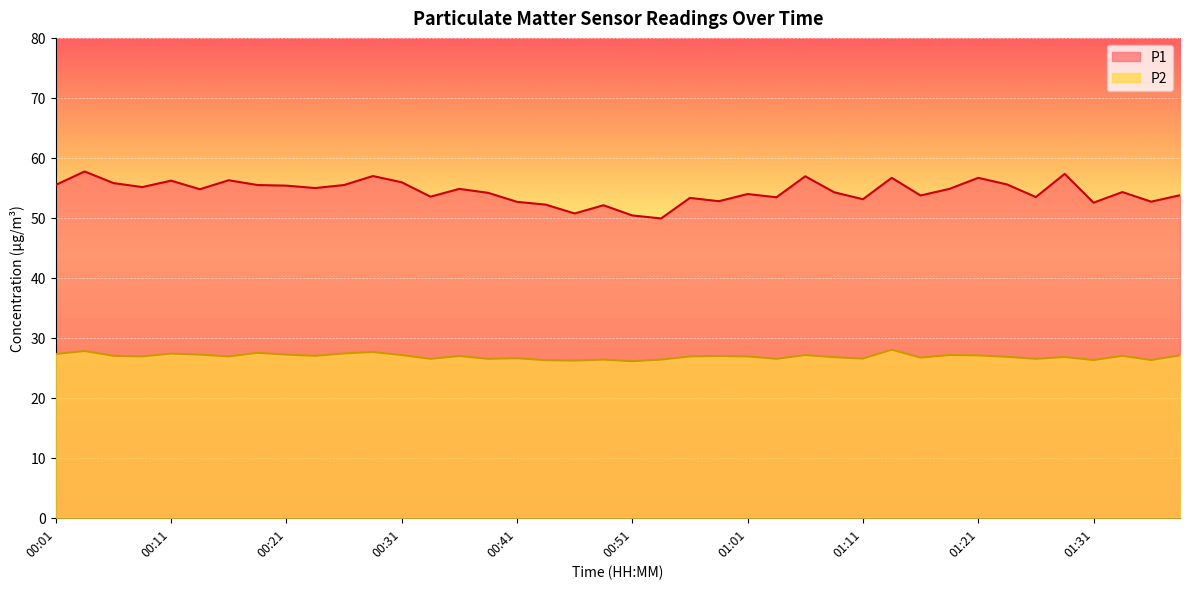

Which series changed the most between 00:16 and 00:38?

P1